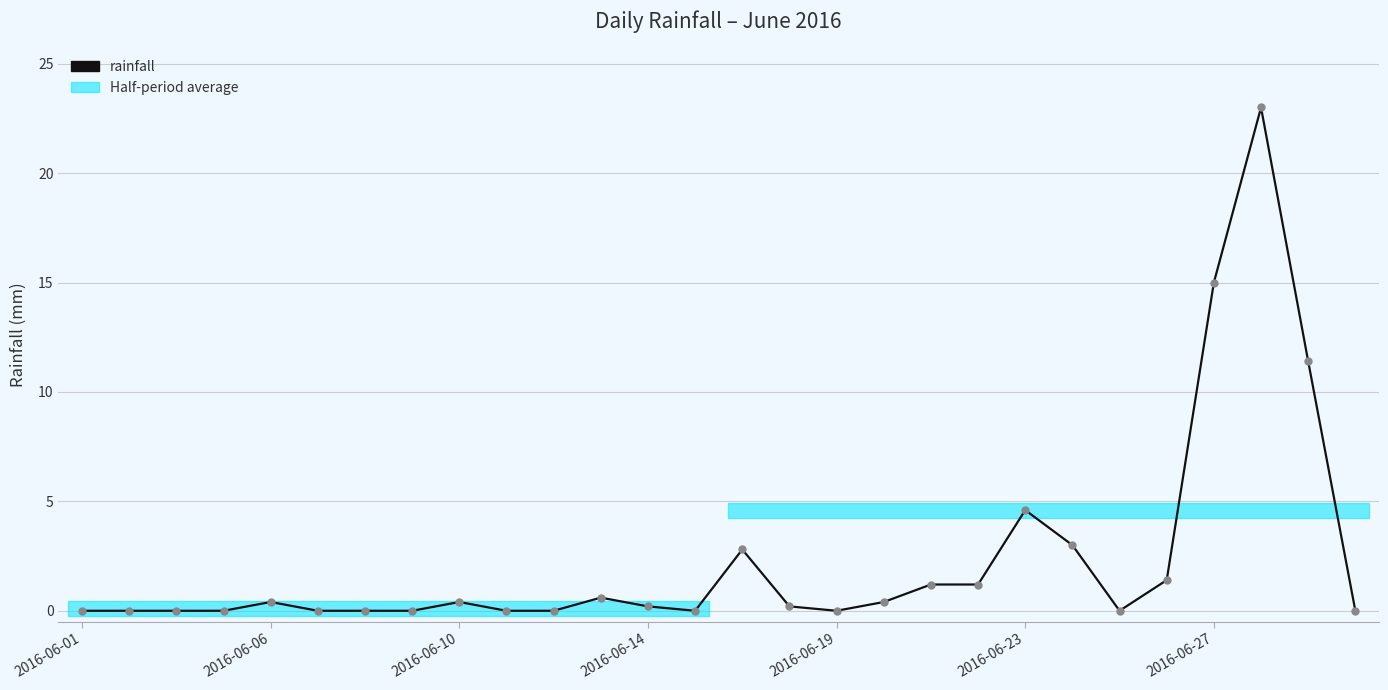

Is this an area chart (filled region under the line)?

No